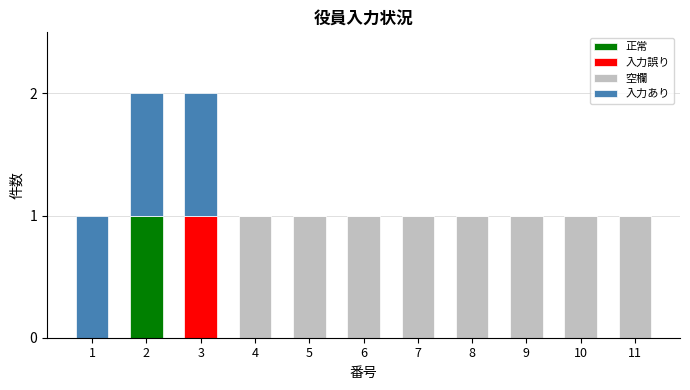

The value of 正常 at 6 is 0. True or false?

True